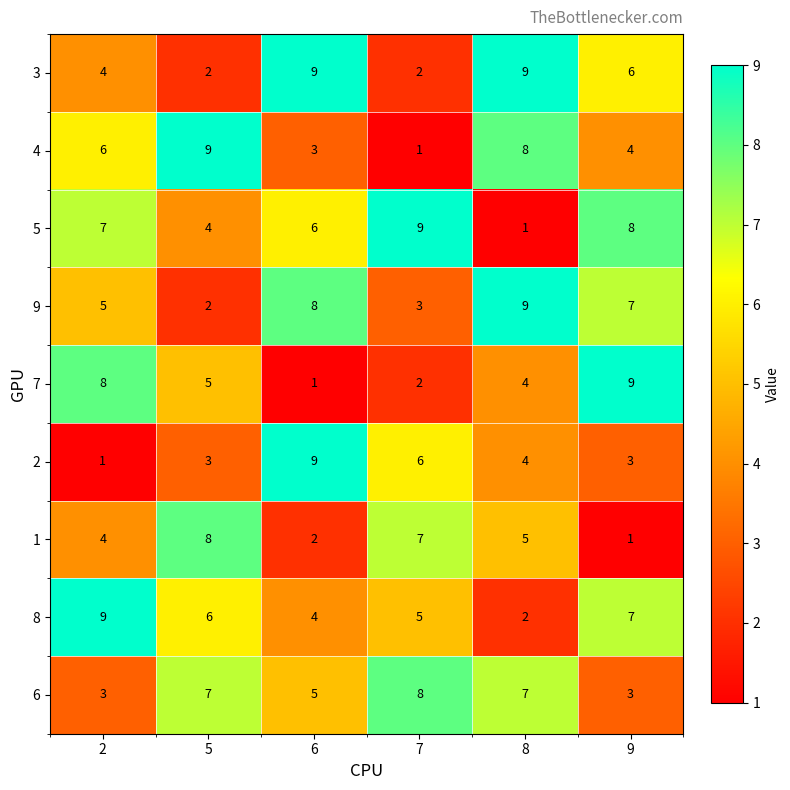

What is the greatest value displayed?

9